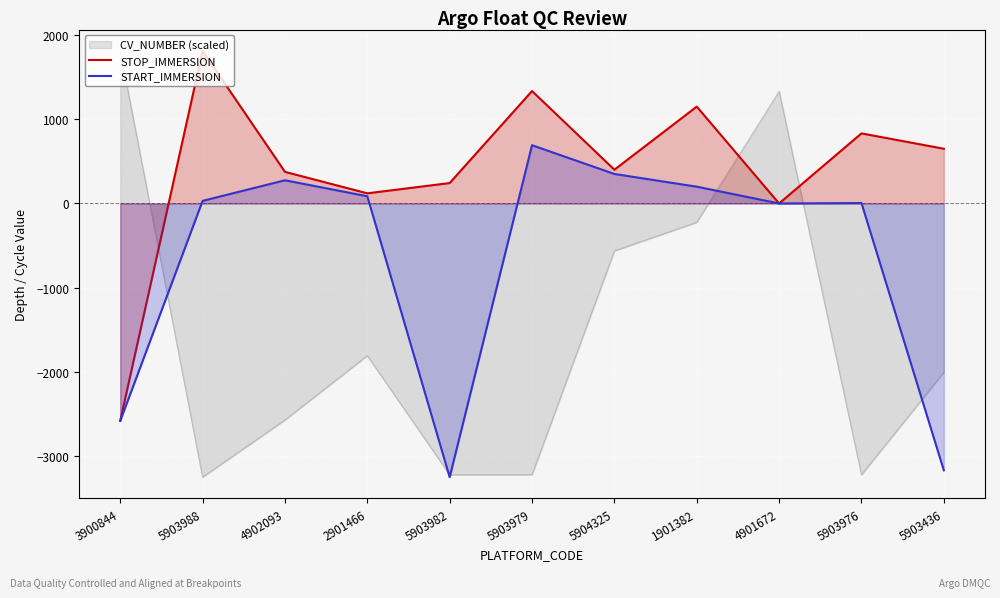

Which series has the largest total across all categories?

STOP_IMMERSION